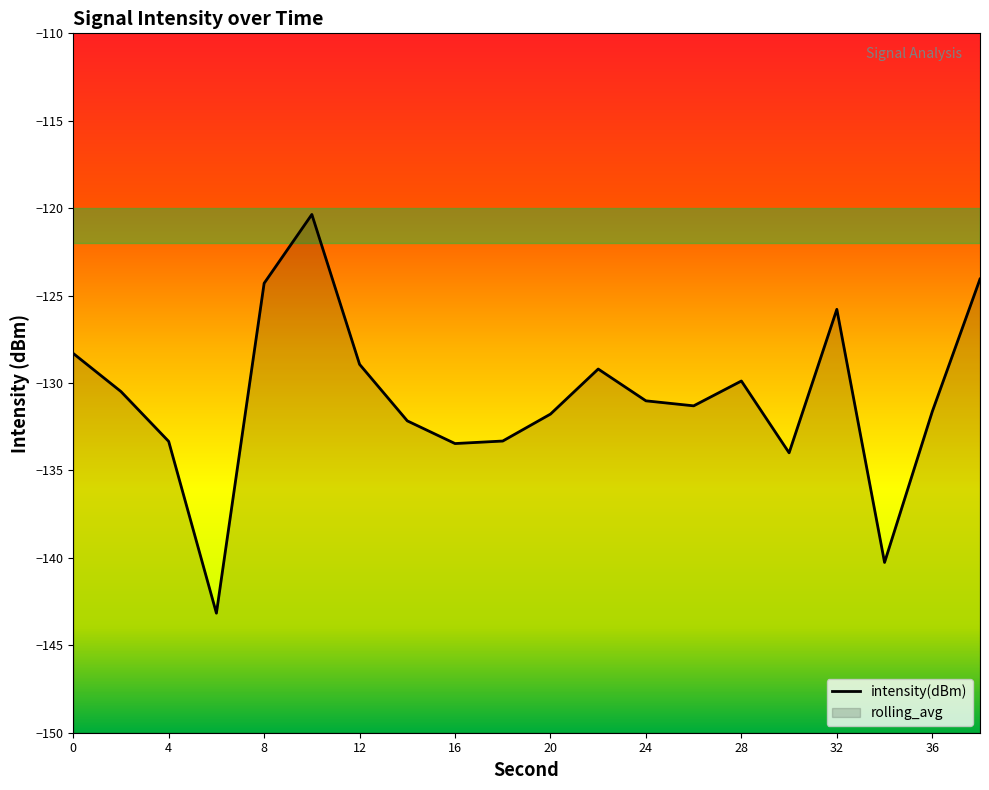

What is the value of the 17th point from the left?

-125.8